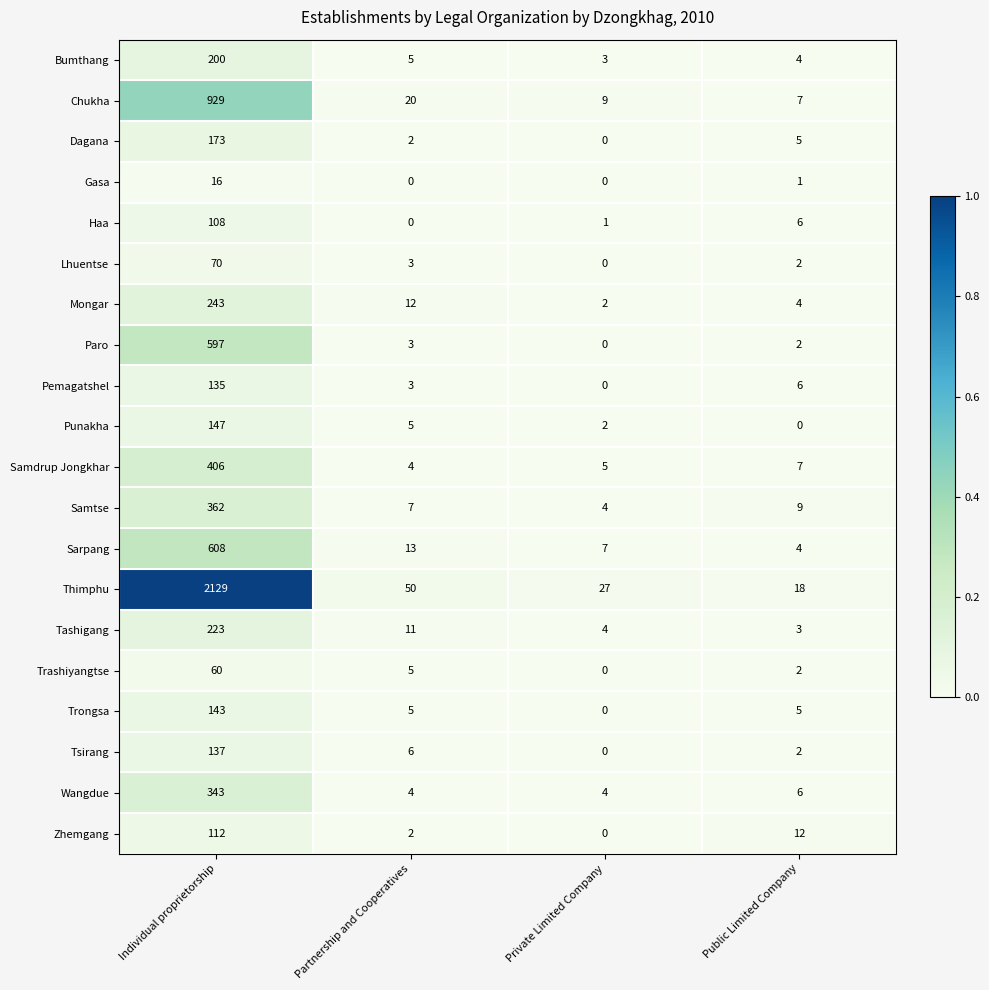

What is the approximate value of Pemagatshel at Partnership and Cooperatives?

3